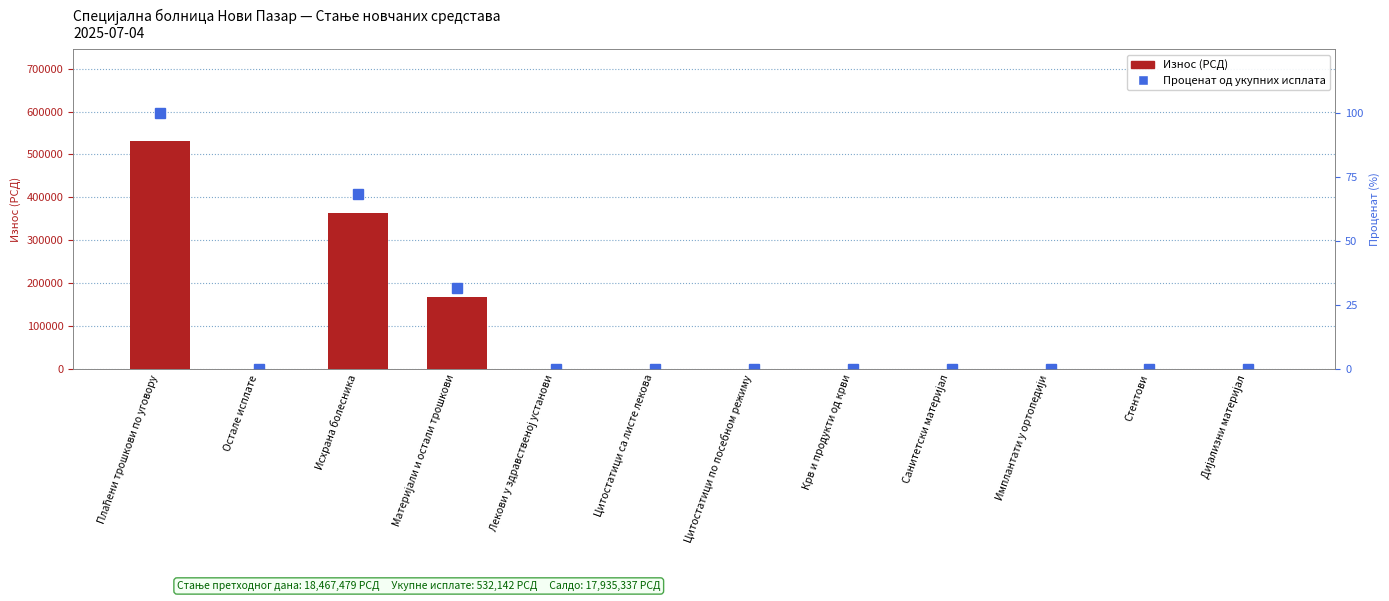

Where is Проценат од укупних исплата nearest to the value 50?

Материјали и остали трошкови